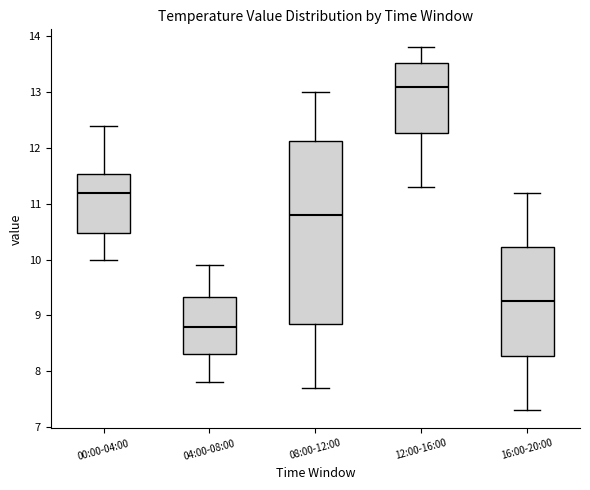

Reading left to right, read every box against the y-axis: the position of its median line, the range the box covers, and the ends of its whiskers. The values are not printed on the chart, so give them approximately, as read against the axis.

00:00-04:00: median 11.2, box 10.5 to 11.5, whiskers 10.0 to 12.4
04:00-08:00: median 8.8, box 8.3 to 9.3, whiskers 7.8 to 9.9
08:00-12:00: median 10.8, box 8.9 to 12.1, whiskers 7.7 to 13.0
12:00-16:00: median 13.1, box 12.3 to 13.5, whiskers 11.3 to 13.8
16:00-20:00: median 9.3, box 8.3 to 10.2, whiskers 7.3 to 11.2